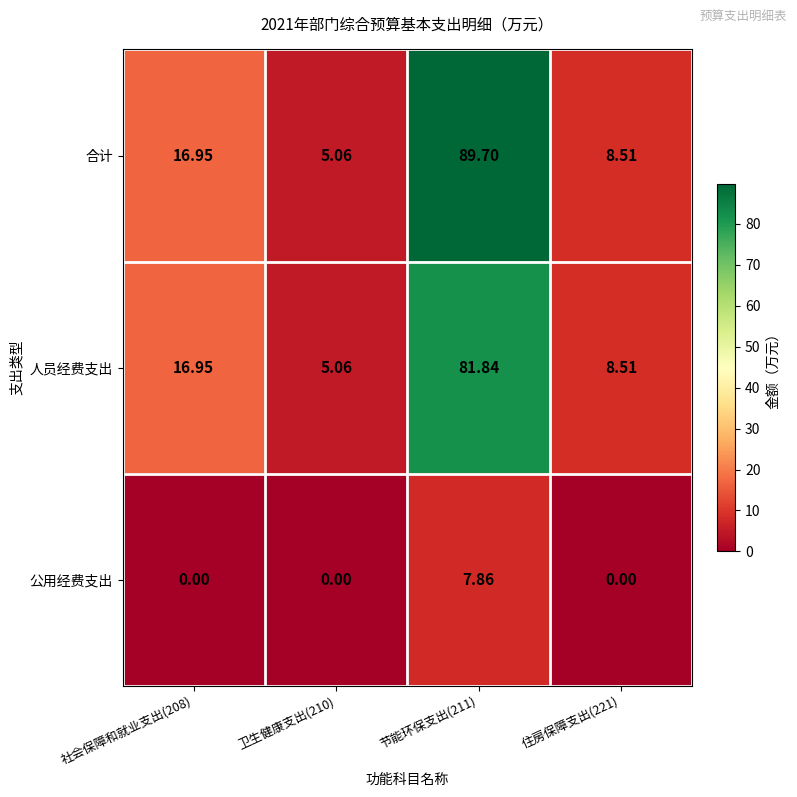

Rank the series at 节能环保支出(211) from highest to lowest value.

合计, 人员经费支出, 公用经费支出